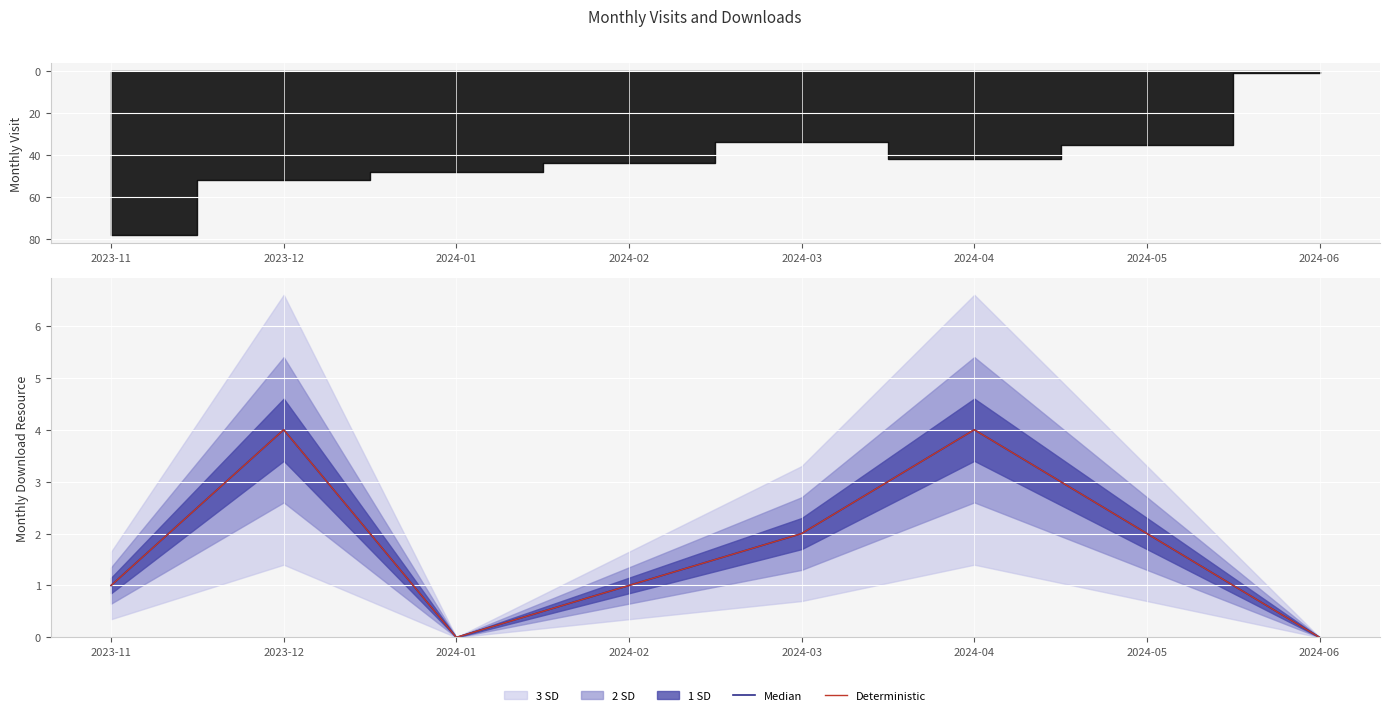

How many data points in Median are less than 2?

4